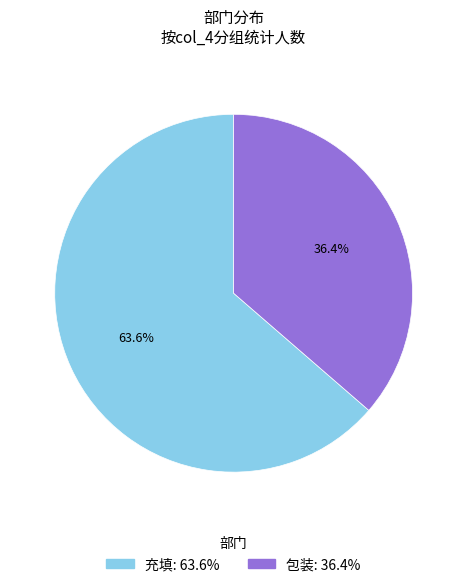

To the nearest percent, what is the average slice percentage?

50%